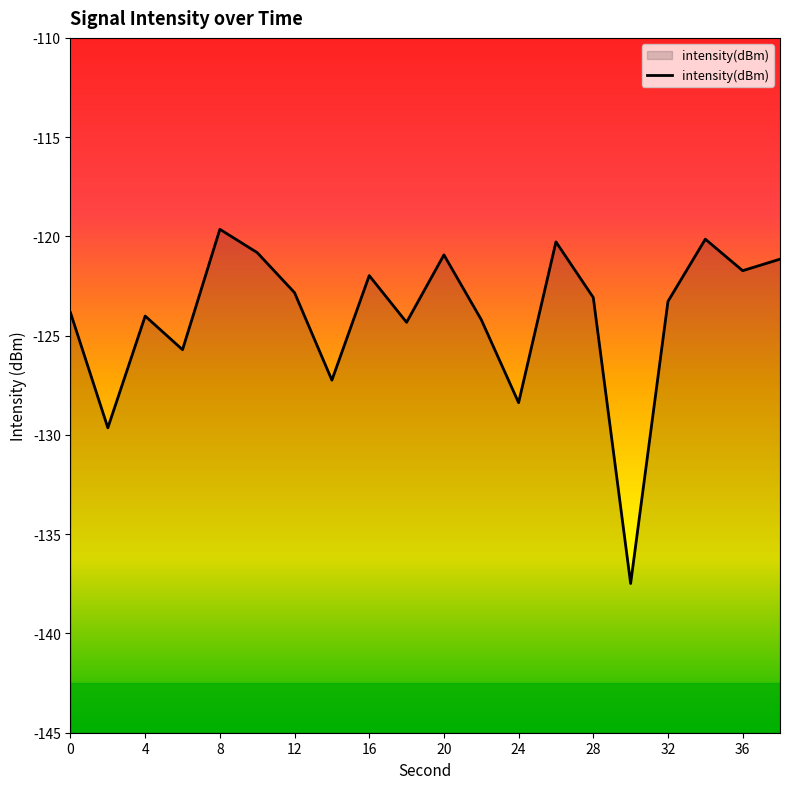

How many lines are shown in the chart?

1